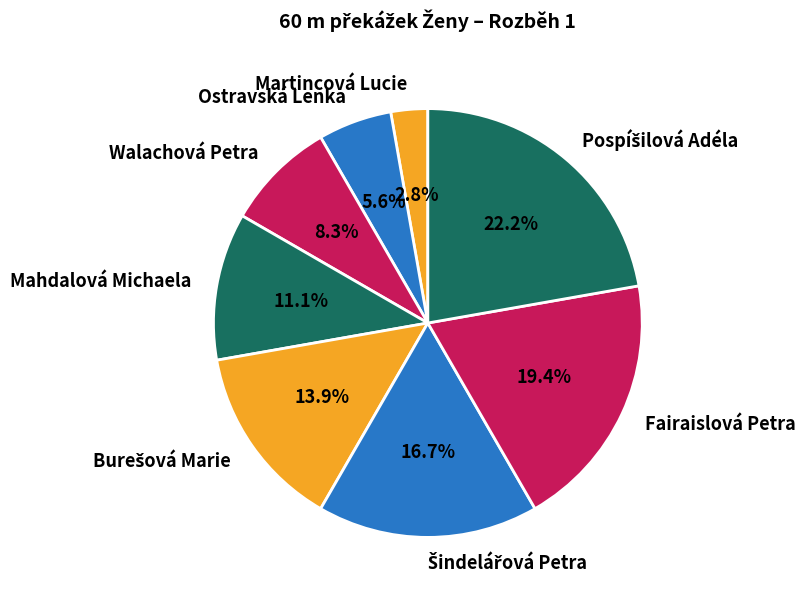

Is there a majority slice in this chart?

No